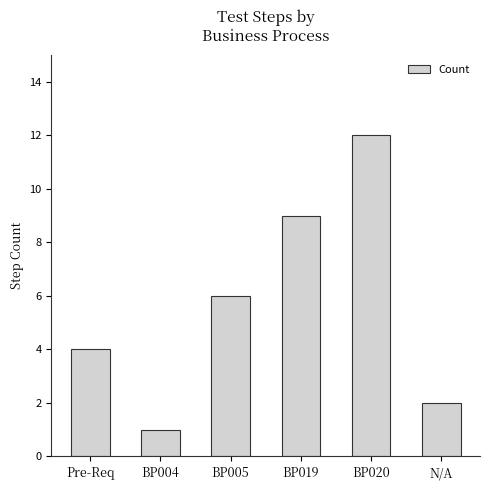

Reading left to right, what are all the values shown in this chart?

4	1	6	9	12	2